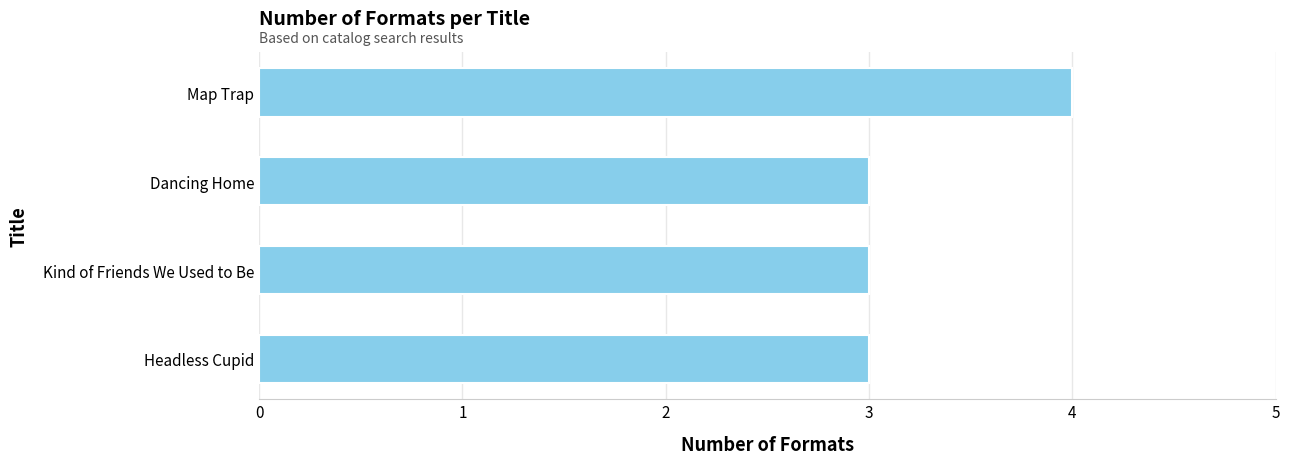

What is the approximate value at Headless Cupid?

3